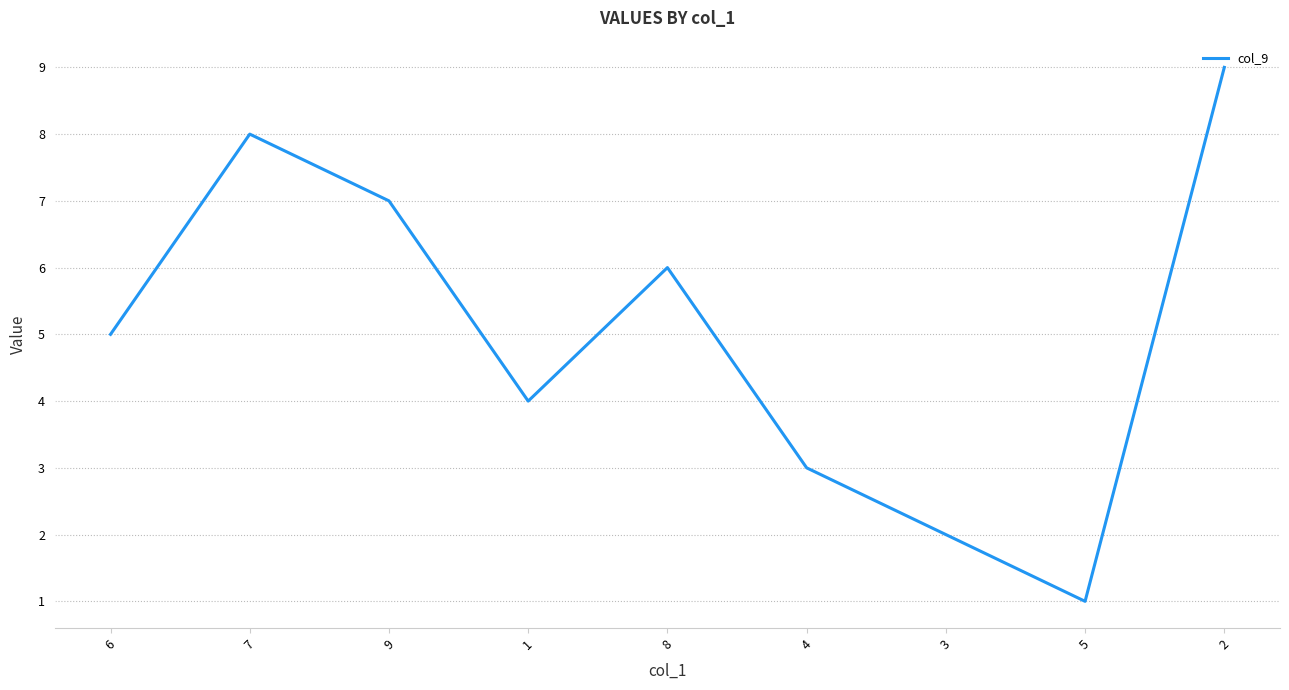

What is the difference between the maximum and minimum values?

8